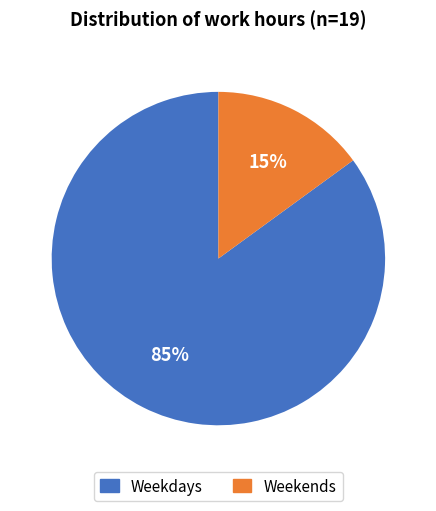

Is there any slice that represents more than half of the pie?

Yes